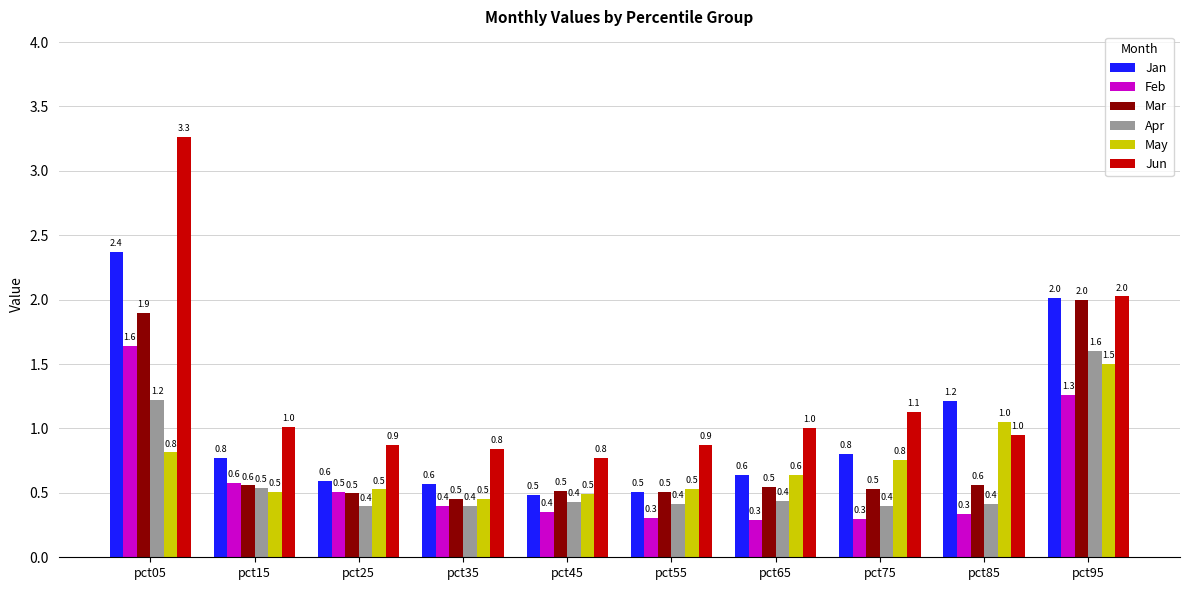

What is the value of the Apr bar at the 7th from the left?

0.4